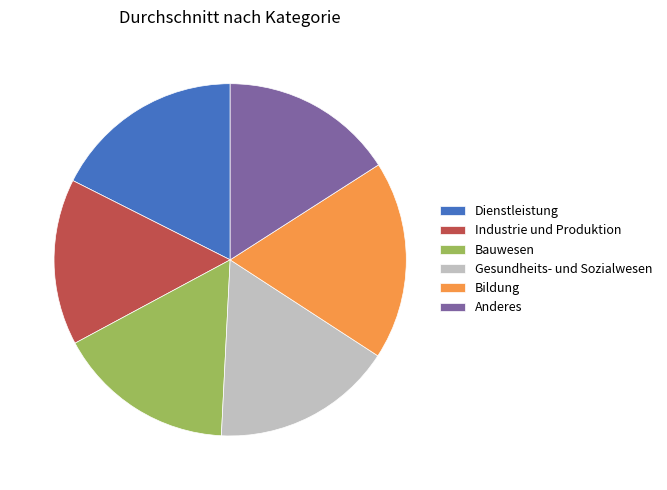

Count the number of slices in the pie.

6